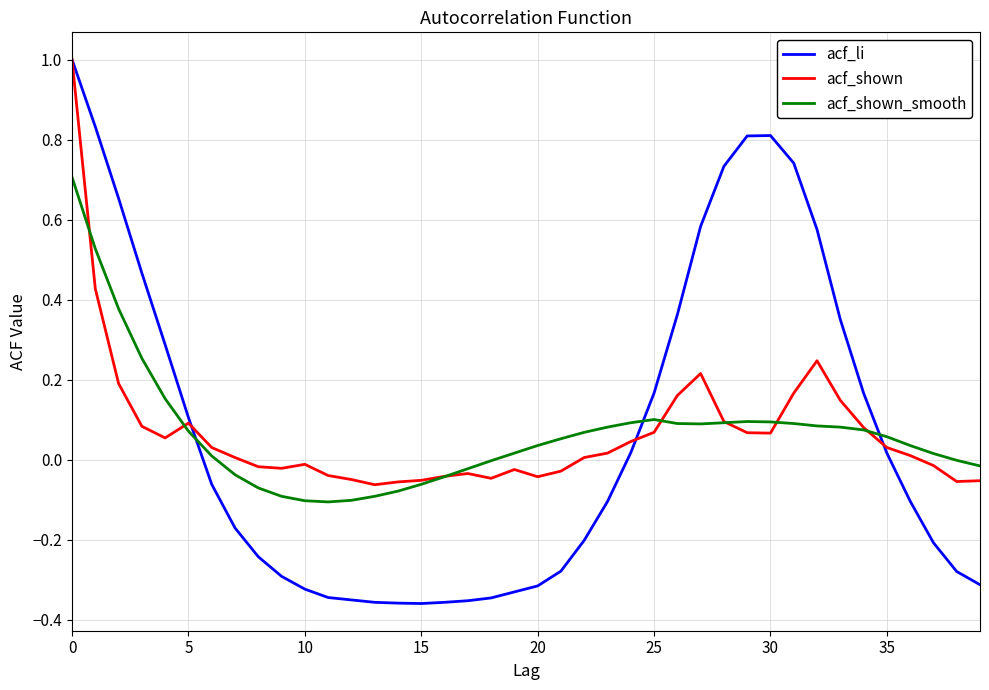

What is the maximum value for acf_shown?

1.0